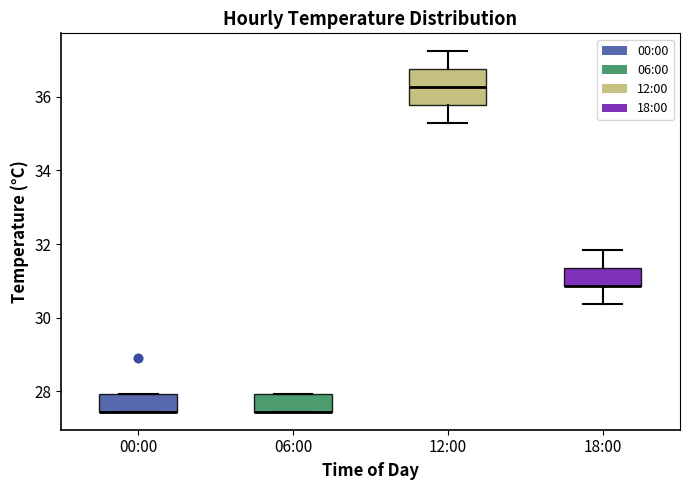

Where is the upper edge of the box for 00:00 on the y-axis? The values are not printed on the chart, so give them approximately, as read against the axis.

28.0